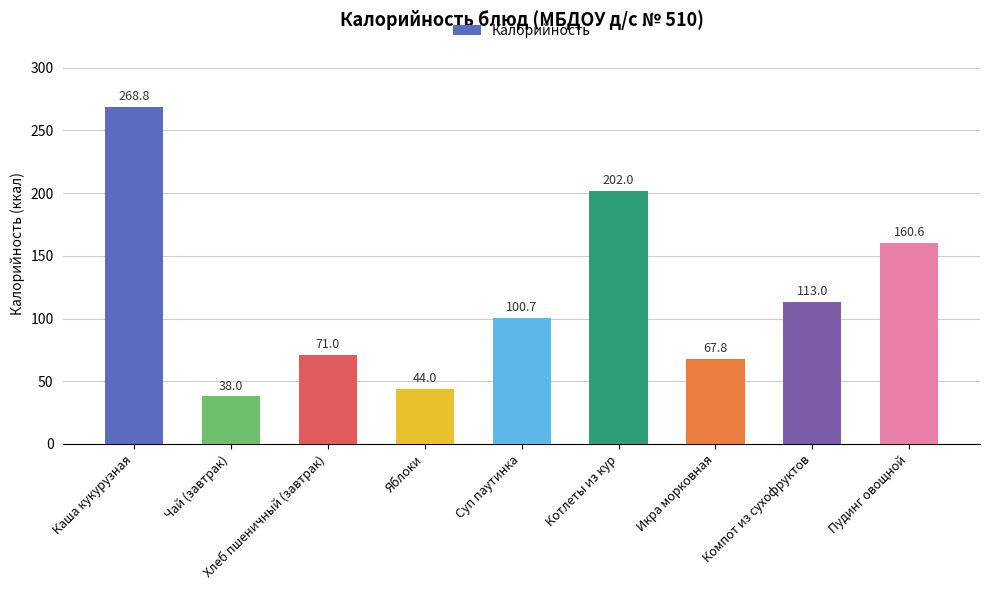

Count the number of data series in this chart.

1